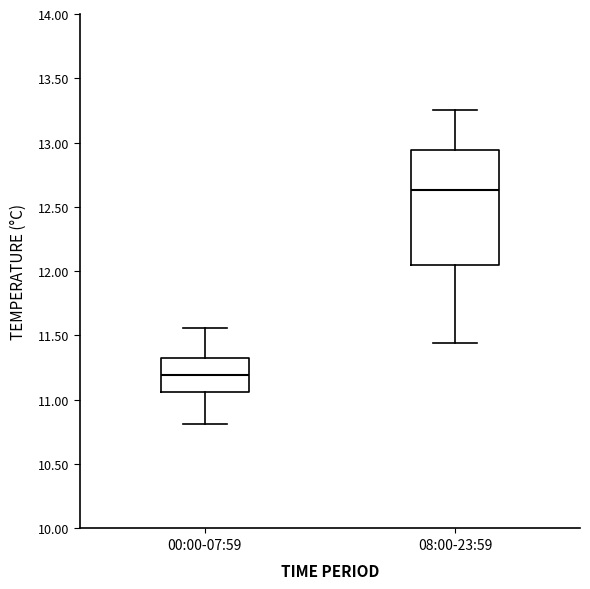

Reading left to right, read every box against the y-axis: the position of its median line, the range the box covers, and the ends of its whiskers. The values are not printed on the chart, so give them approximately, as read against the axis.

00:00-07:59: median 11.20, box 11.05 to 11.35, whiskers 10.80 to 11.55
08:00-23:59: median 12.65, box 12.05 to 12.95, whiskers 11.45 to 13.25